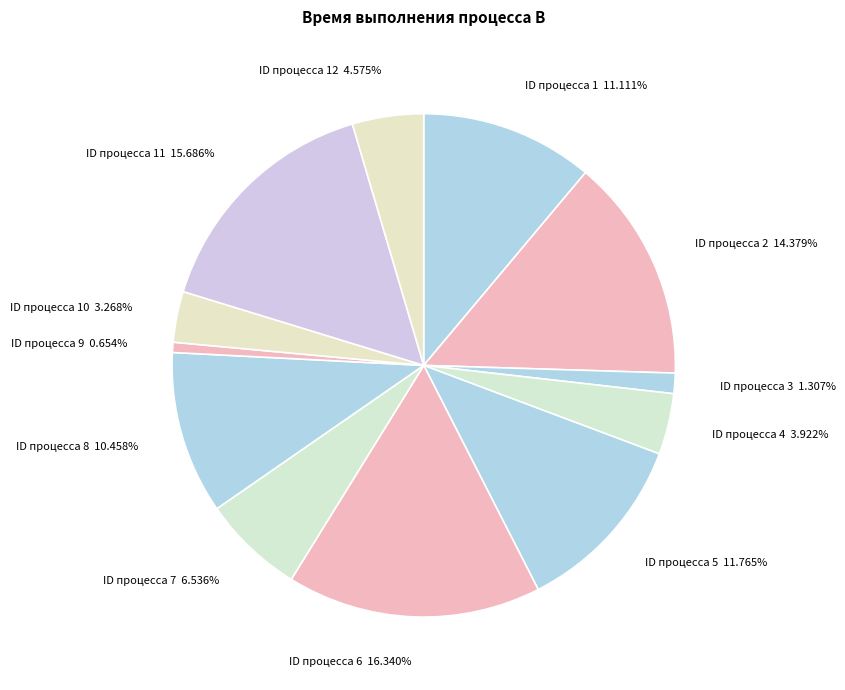

Between ID процесса 6 16.340% and ID процесса 7 6.536%, which is larger?

ID процесса 6 16.340%